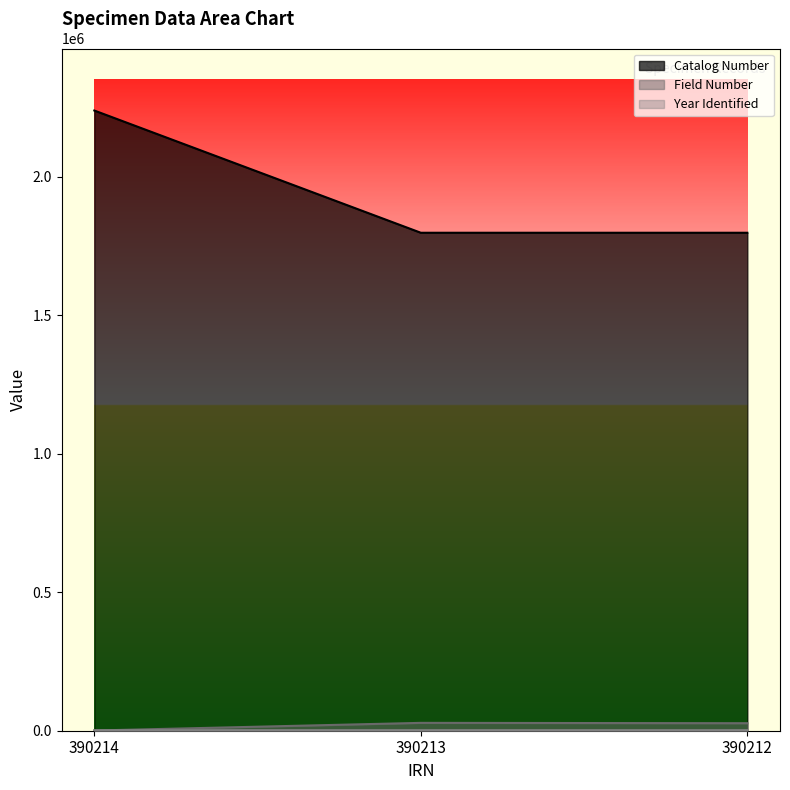

How many categories are shown in the chart?

3